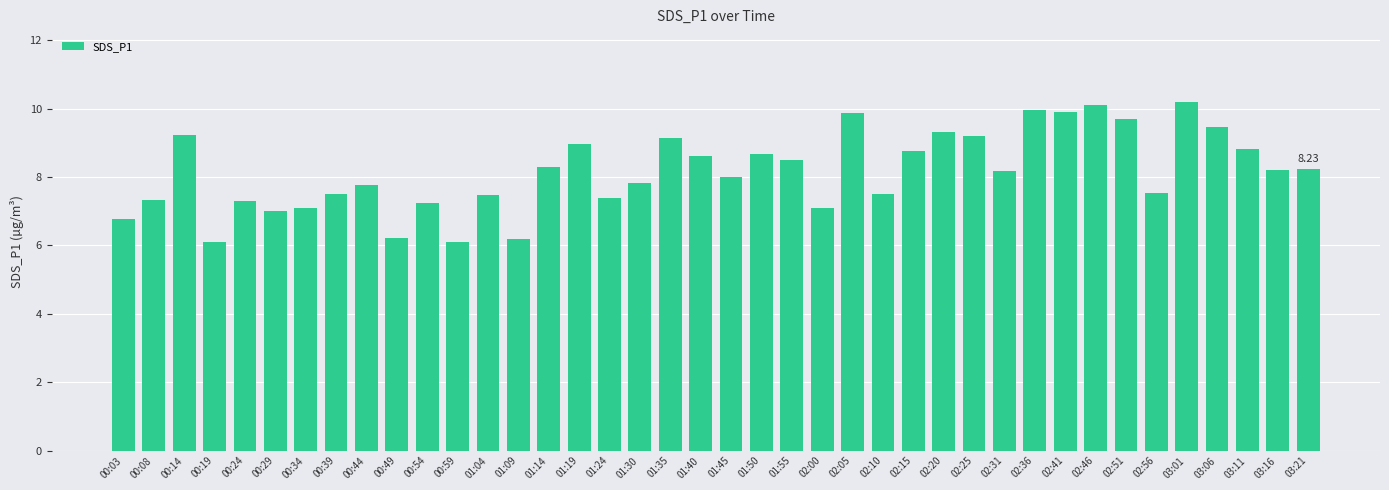

What is the ratio of the value at 00:34 to the value at 02:00?

1.0